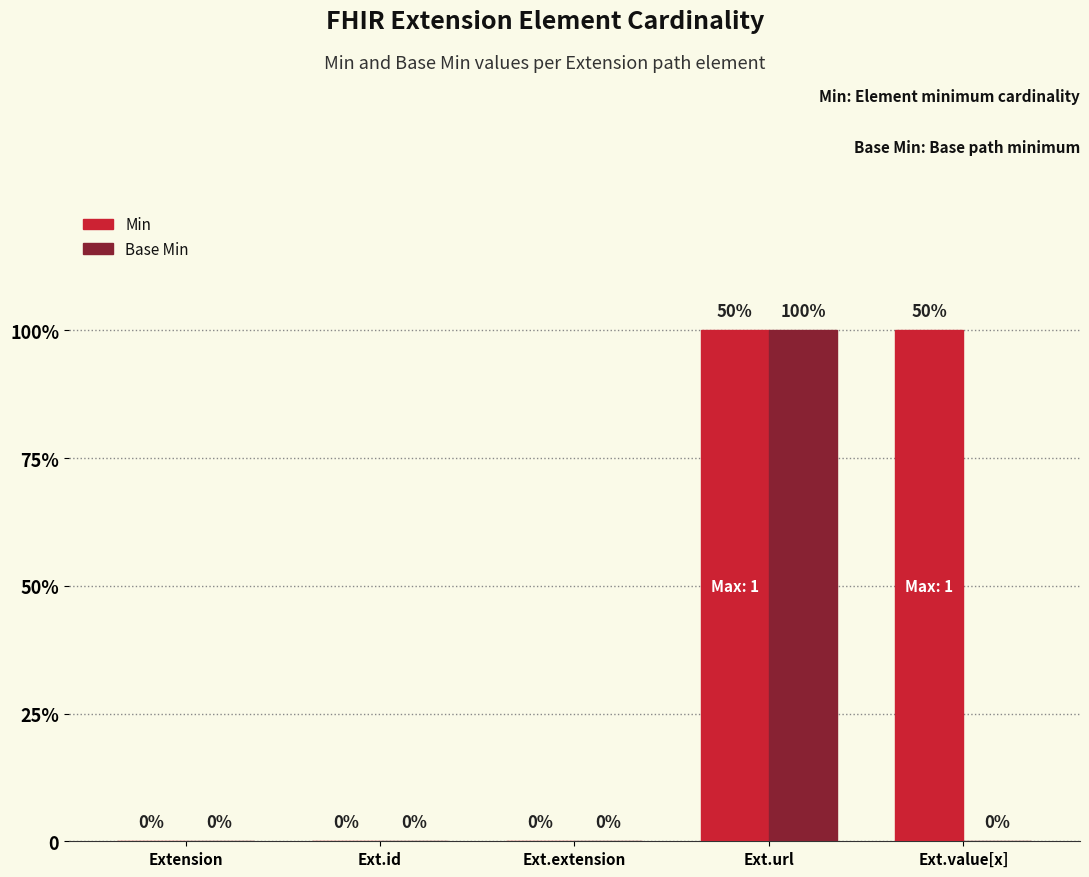

Are the bars grouped side by side (vs. stacked)?

Yes